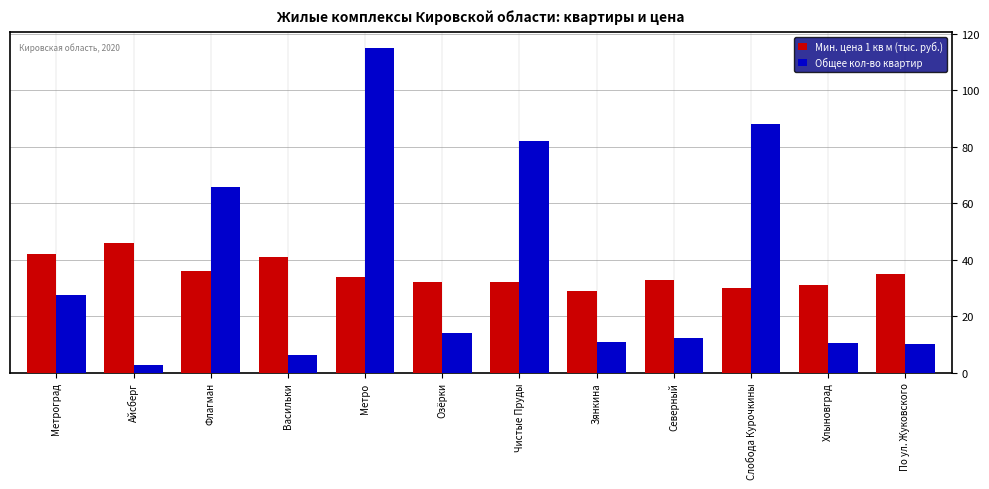

At Зянкина, list the series in order from smallest to largest.

Общее кол-во квартир, Мин. цена 1 кв м (тыс. руб.)